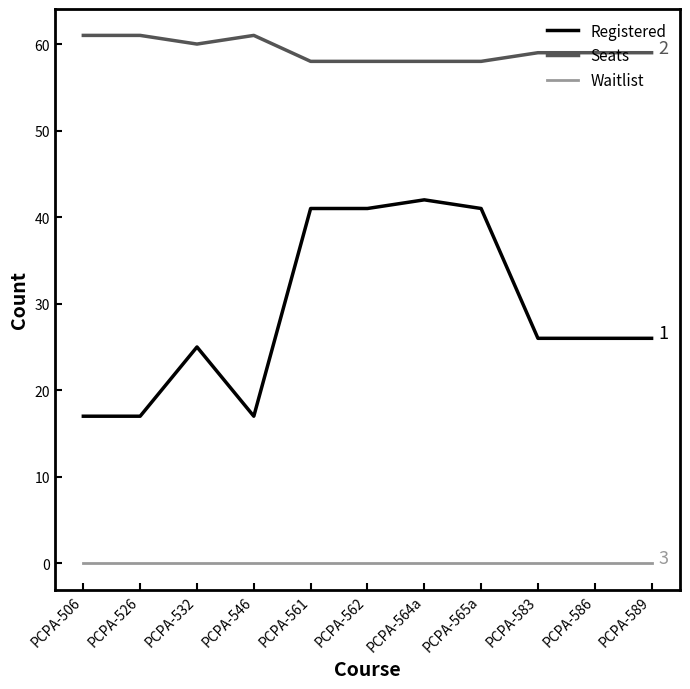

Which series has the largest range (max minus min)?

Registered